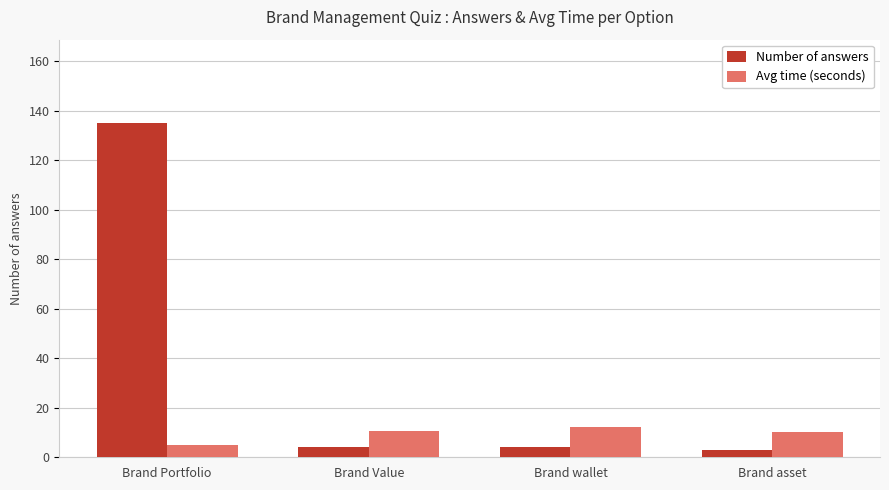

List the series in order of their peak value, lowest first.

Avg time (seconds), Number of answers